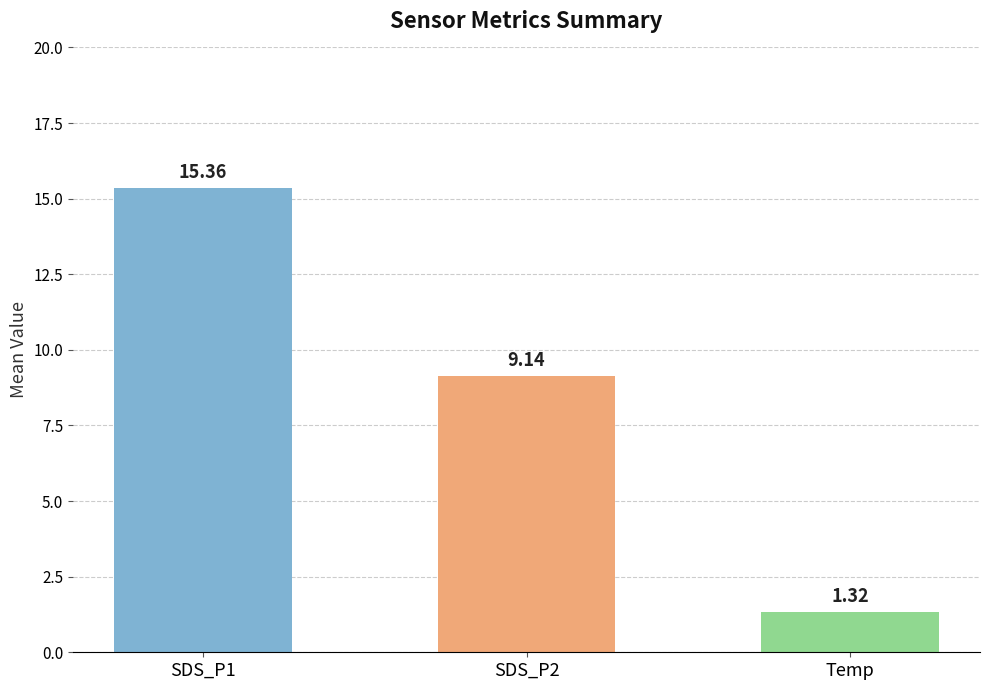

List the labels in order of value, largest first.

SDS_P1, SDS_P2, Temp